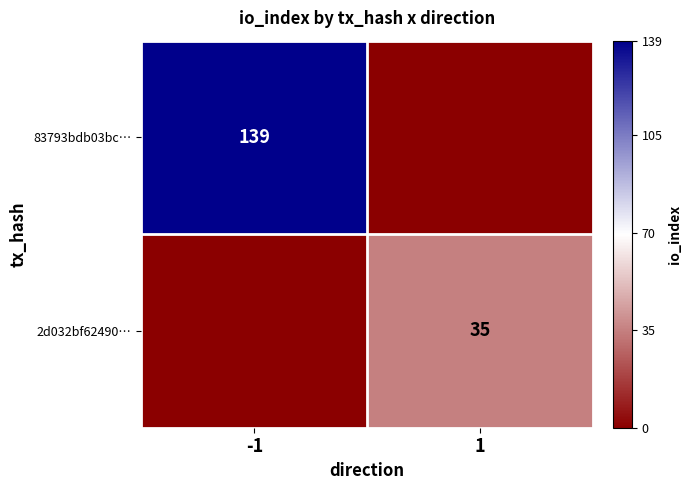

True or false: 83793bdb03bc… has a value of 139 at -1.

True